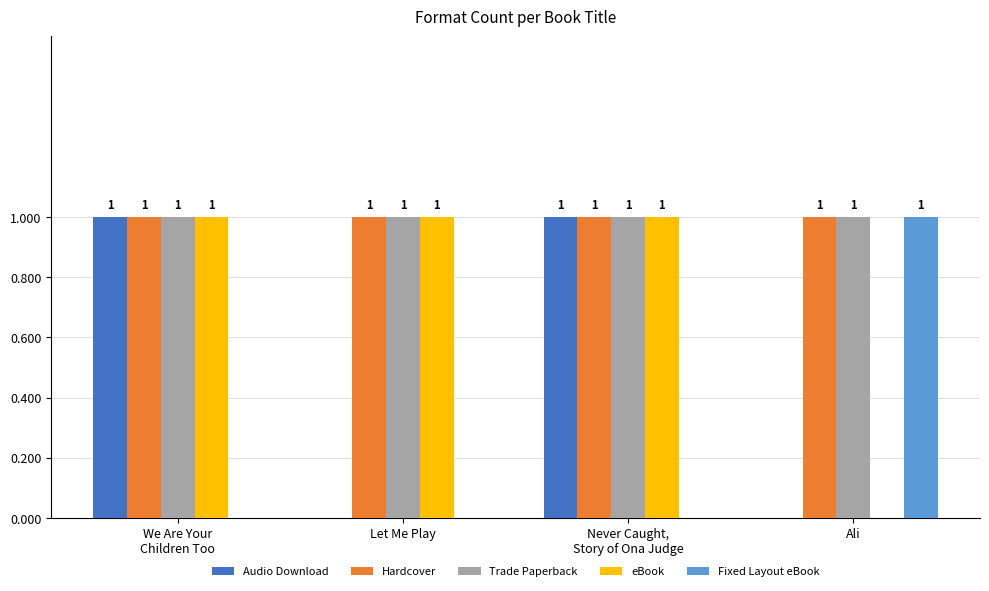

Is it true that eBook equals 0 at We Are Your
Children Too?

False